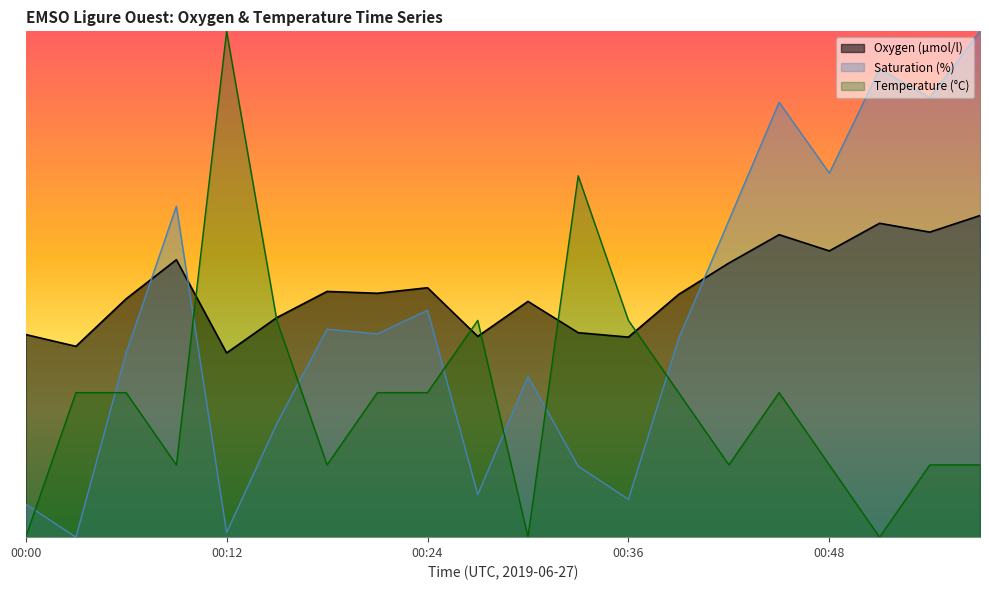

At which label is Oxygen (µmol/l) closest to 192?

00:15